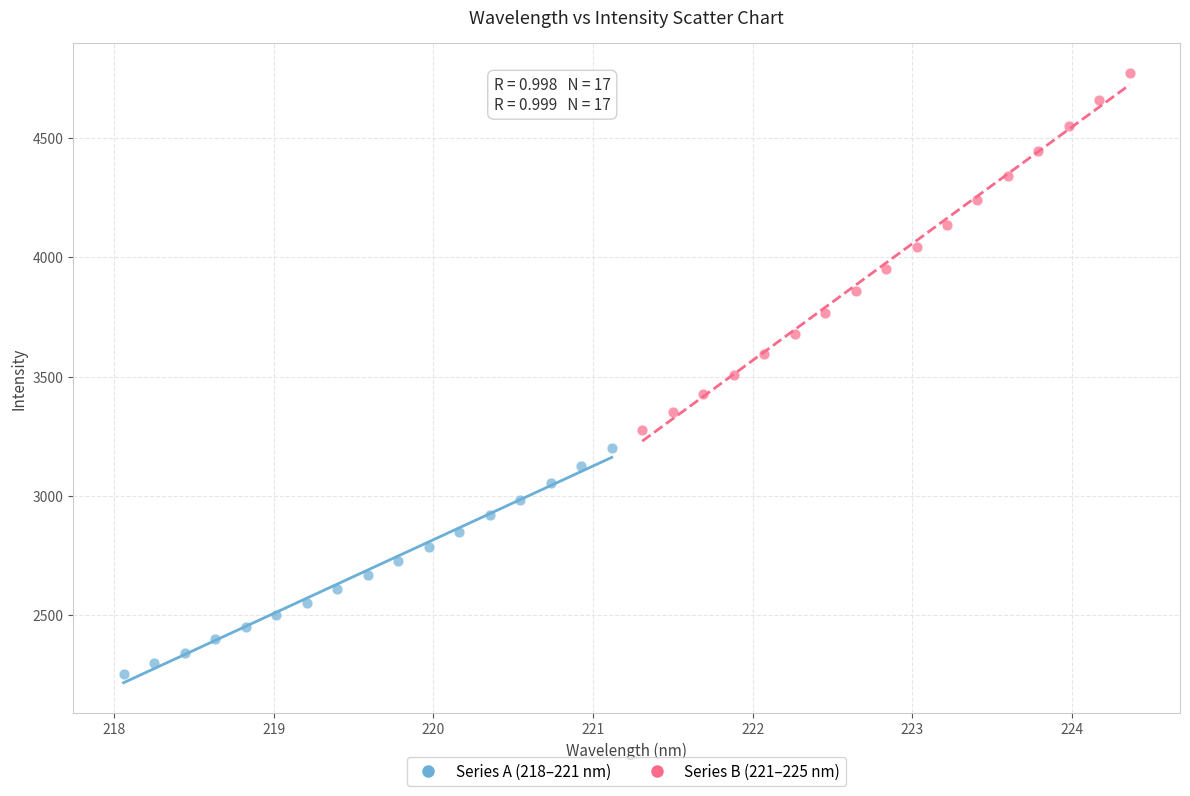

Which series has the largest Y range (max minus min)?

Series B (221–225 nm)